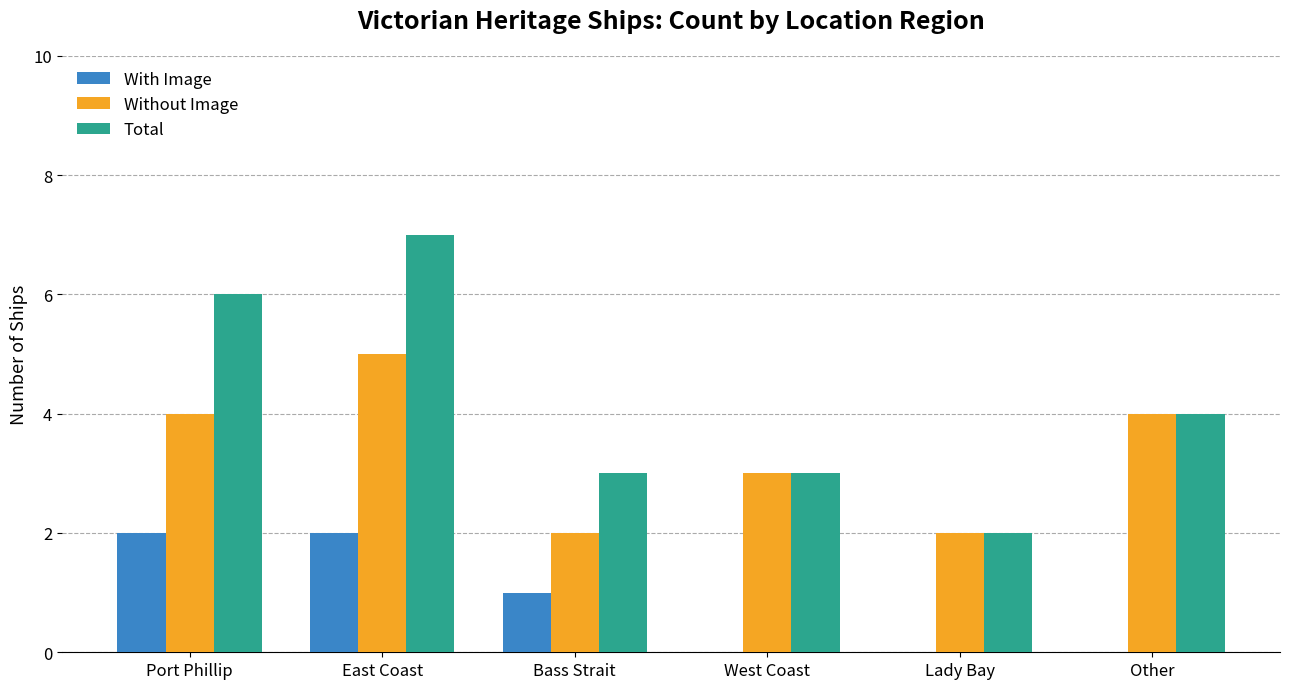

What is the sum of all Without Image values?

20